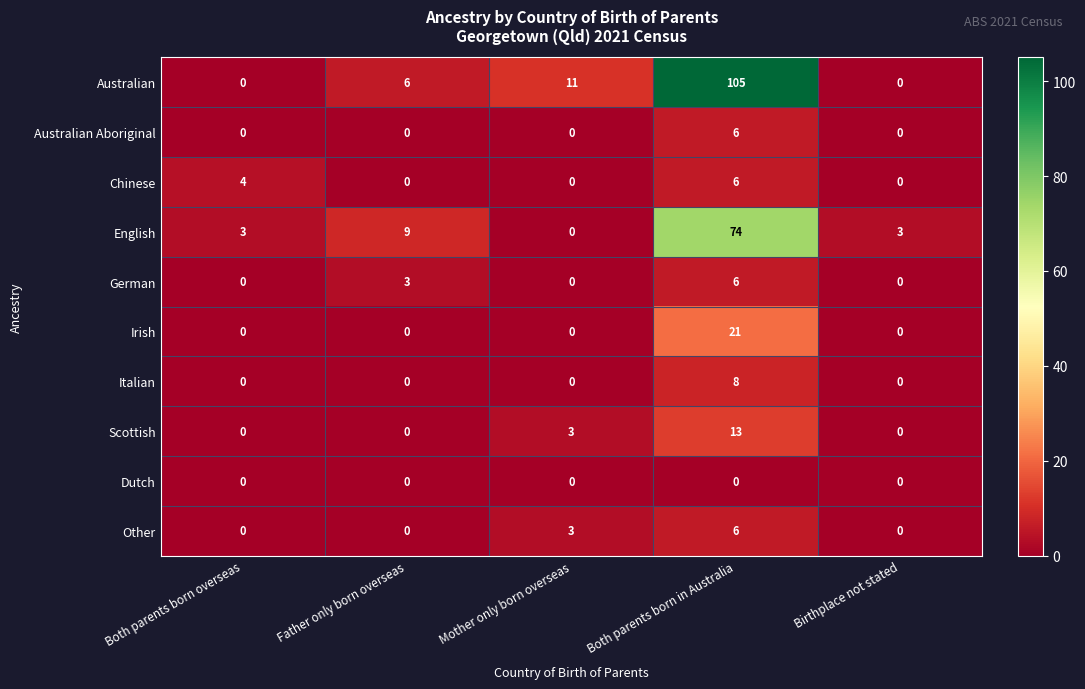

What is the difference between the highest and lowest values at Father only born overseas?

9